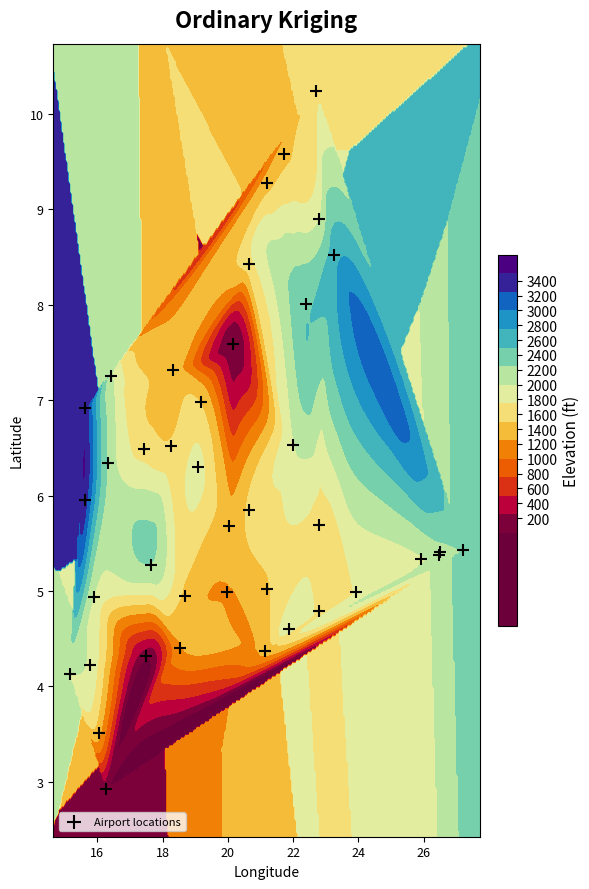

What is the smallest value displayed?

2.9